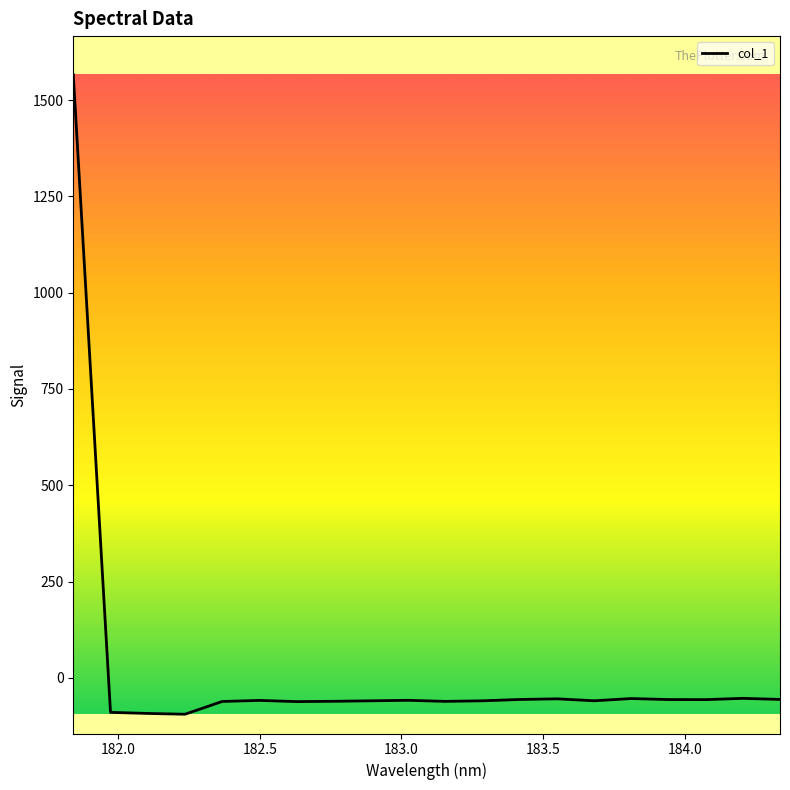

What is the greatest value displayed?

1566.0